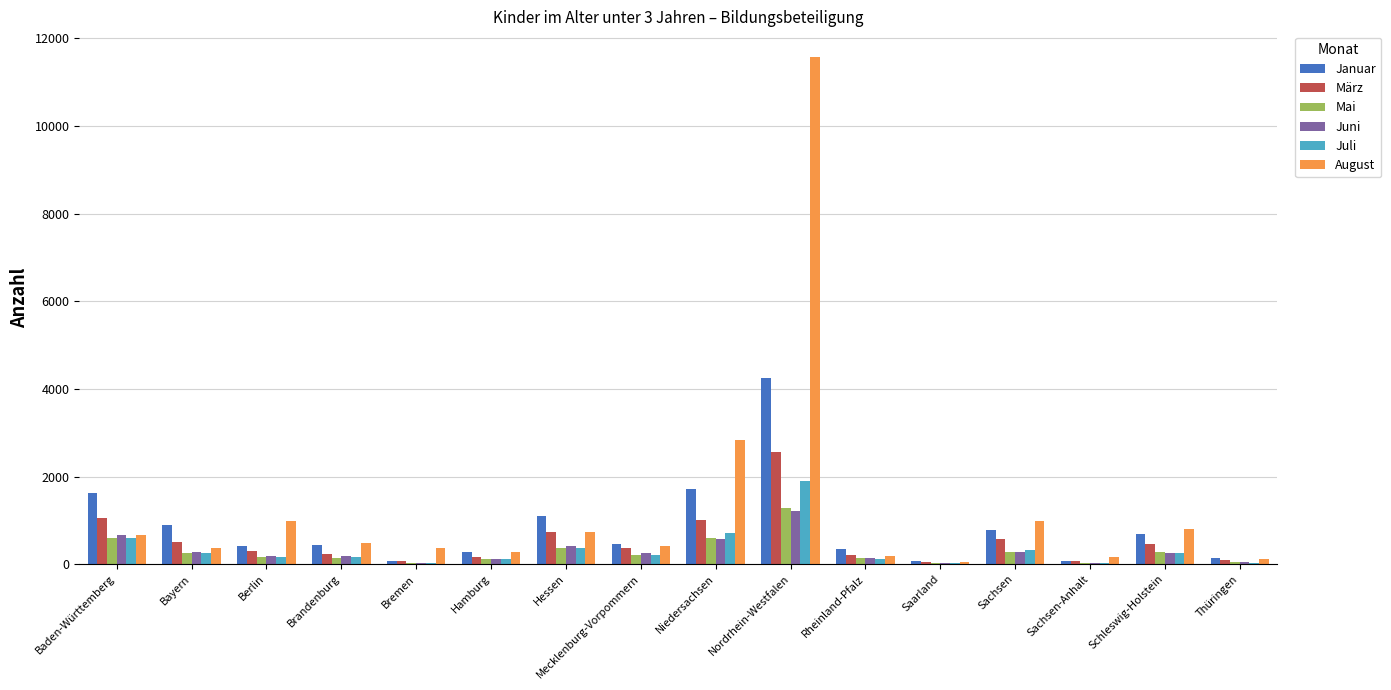

The value of Januar at Bayern is 896. True or false?

True